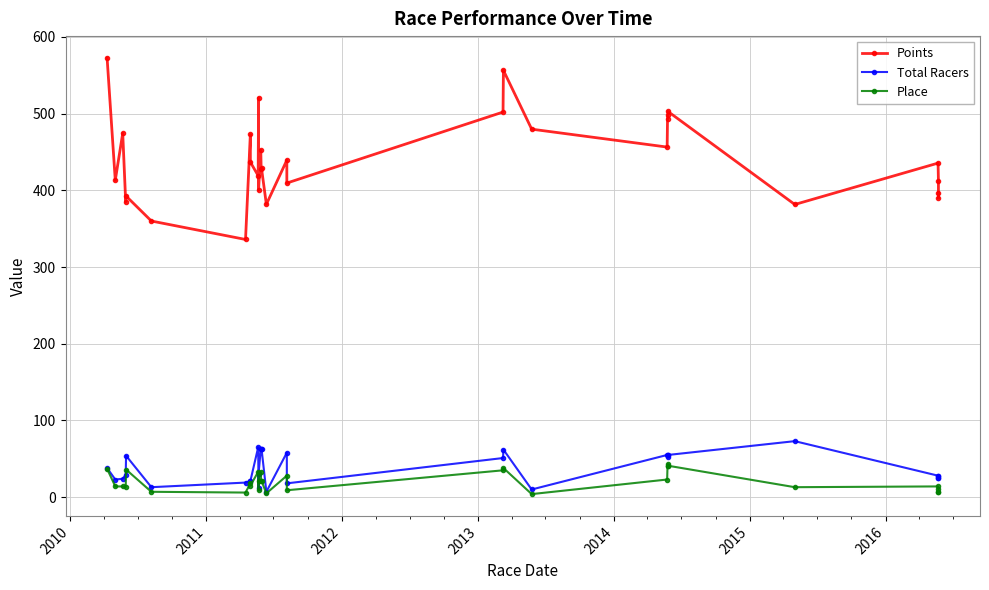

True or false: Place and Points intersect in this chart.

False